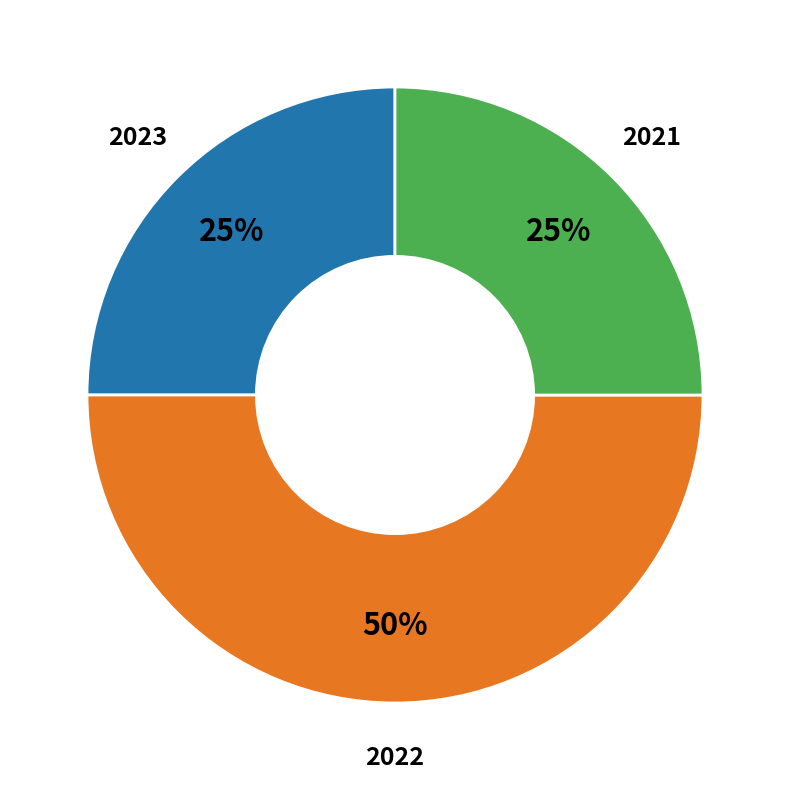

To the nearest percent, what is the average slice percentage?

33%